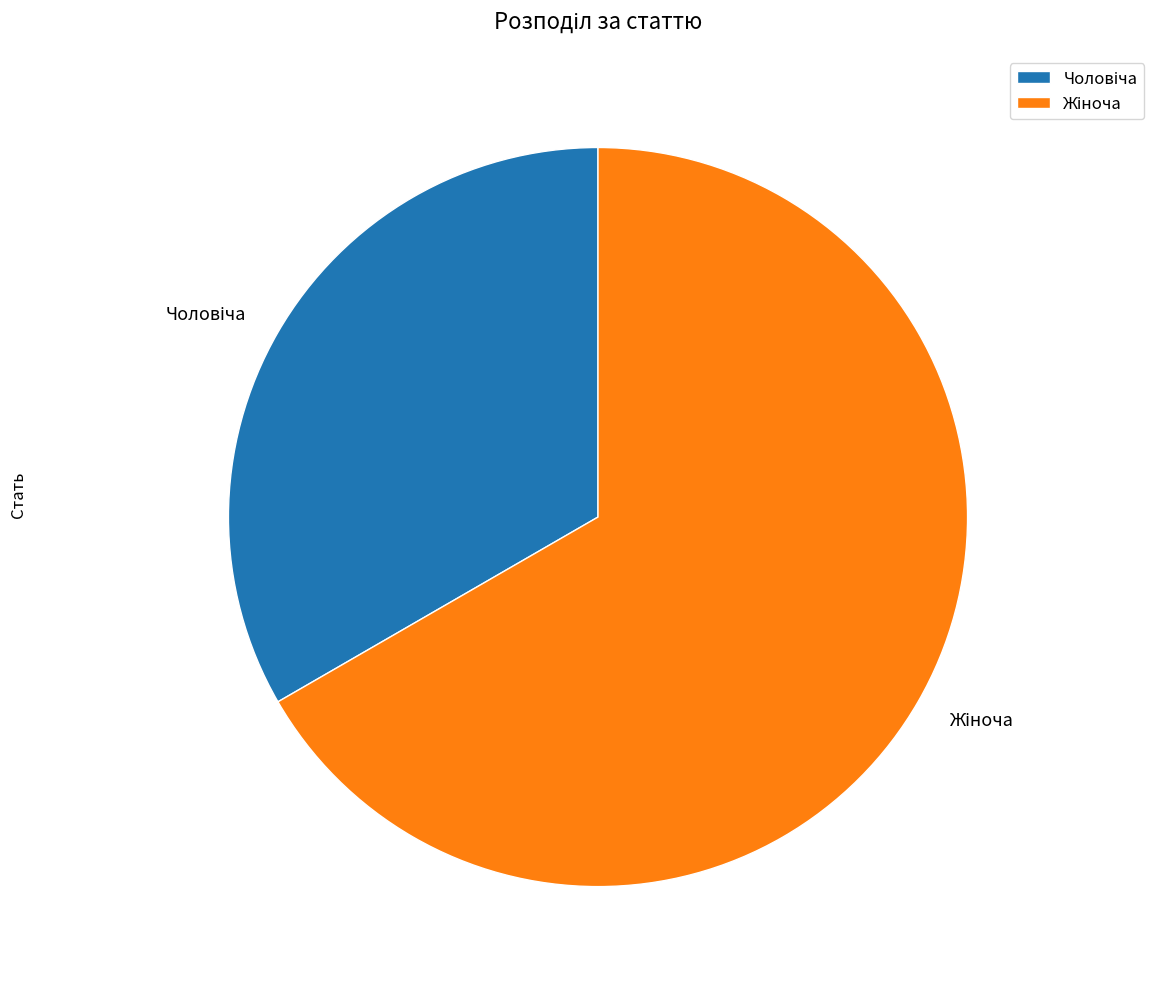

Is there any slice that represents more than half of the pie?

Yes